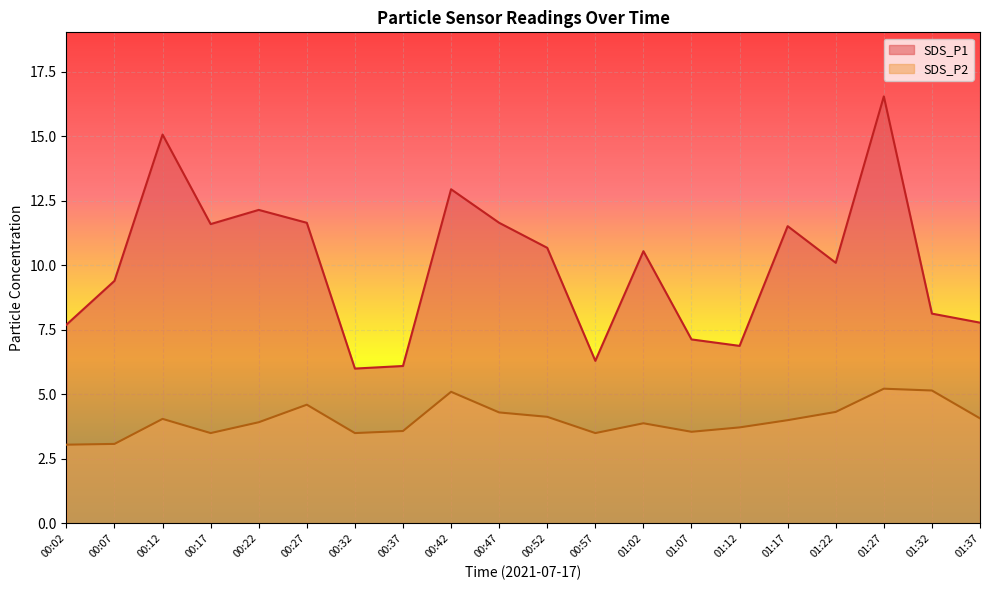

At which label does SDS_P2 reach its peak?

01:27